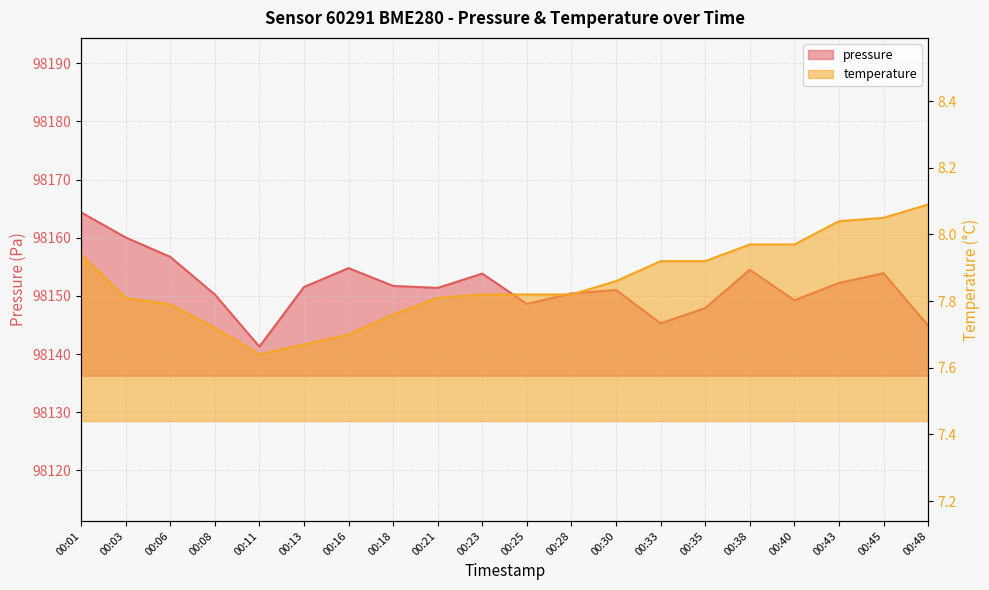

Rank the series by their average value, from highest to lowest.

pressure, temperature